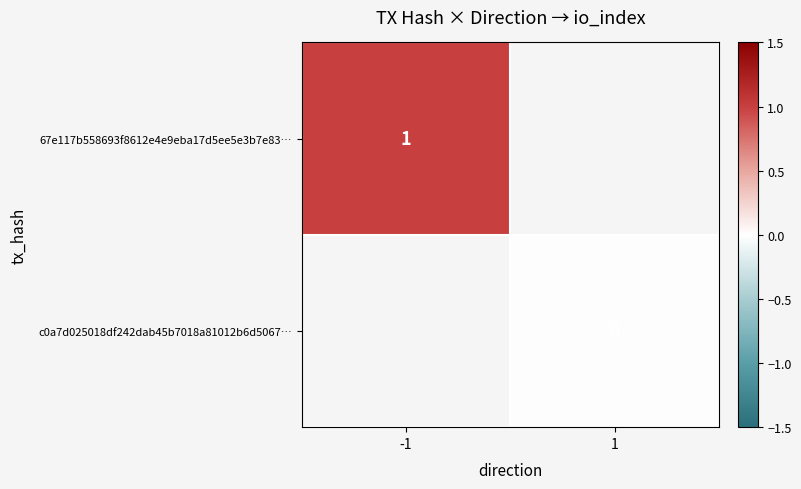

Which has a higher value, -1 or 1?

1